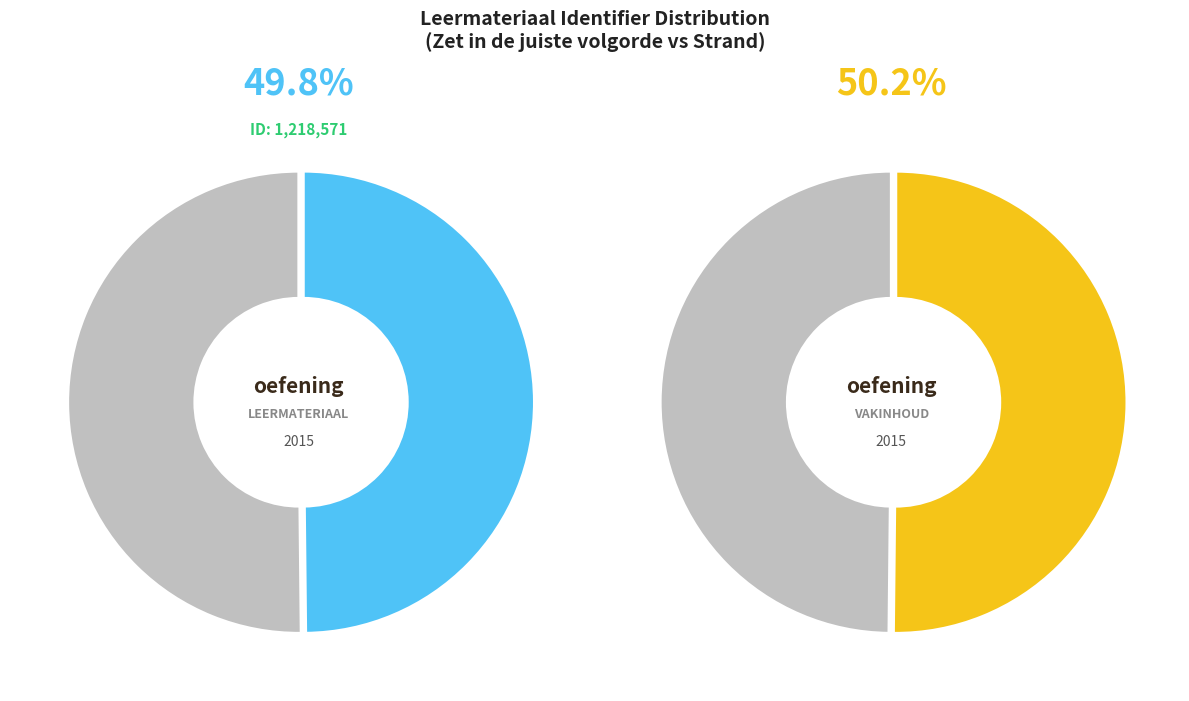

Which category accounts for the majority?

Strand